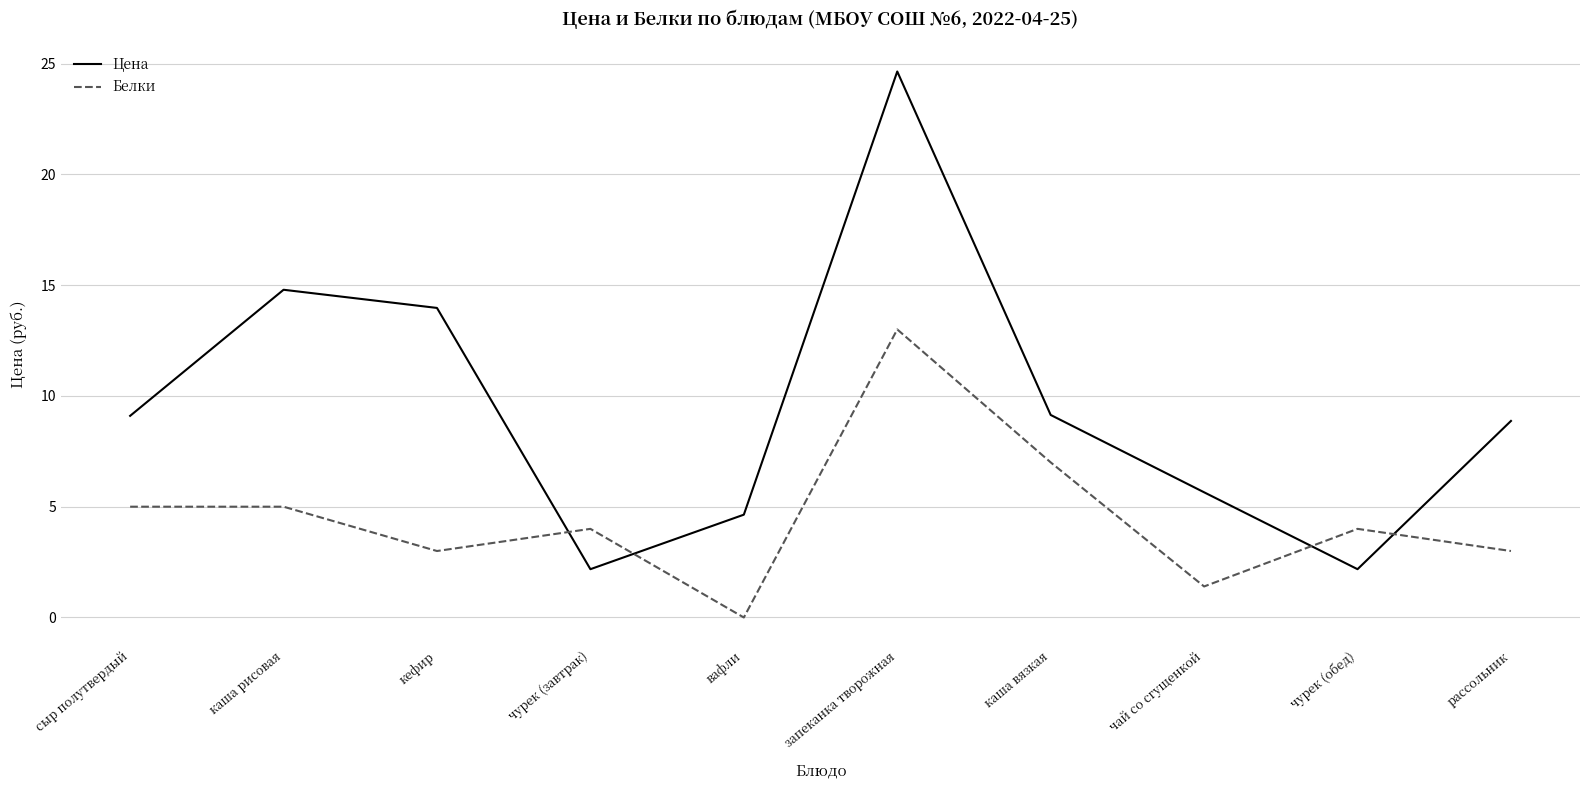

After their last crossing, which series has the higher values: Цена or Белки?

Цена